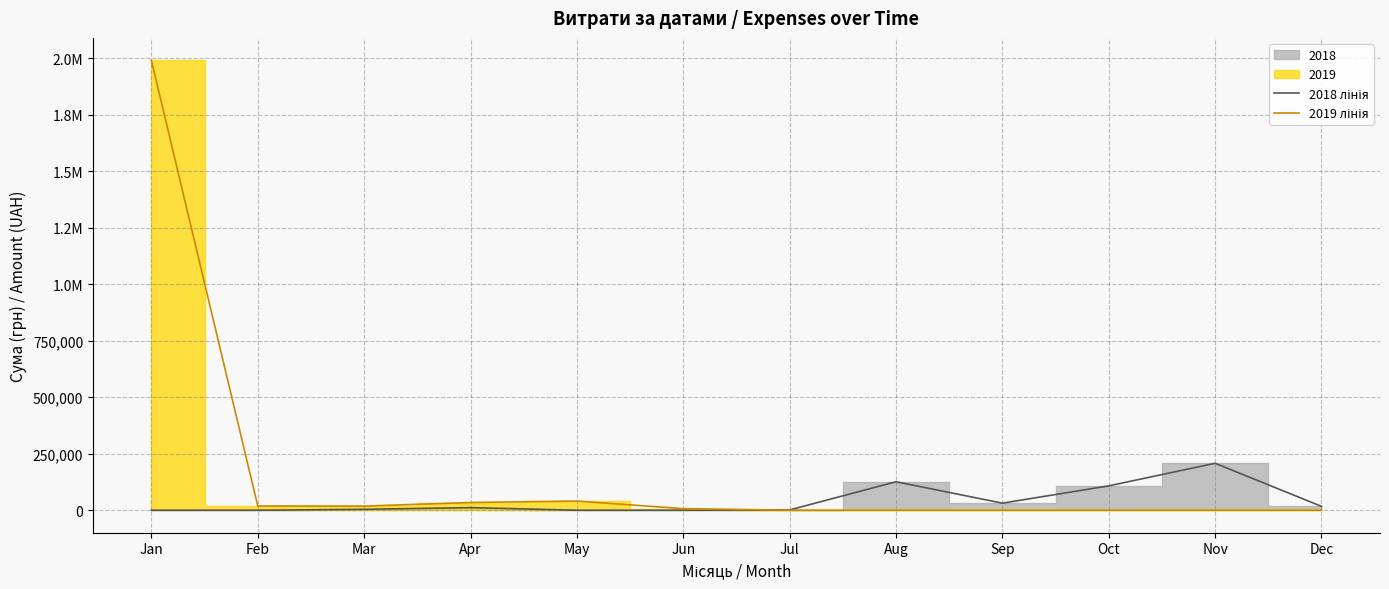

Reading left to right, extract all data points from this chart.

2018 лінія: Jan=0.0	Feb=0.0	Mar=3909.5	Apr=11488.8	May=0.0	Jun=0.0	Jul=1280.4	Aug=126139.4	Sep=31309.0	Oct=107800.0	Nov=207777.7	Dec=17104.7
2019 лінія: Jan=1991078.0	Feb=18594.8	Mar=18277.4	Apr=34120.4	May=40565.3	Jun=7000.0	Jul=0.0	Aug=0.0	Sep=0.0	Oct=0.0	Nov=0.0	Dec=0.0